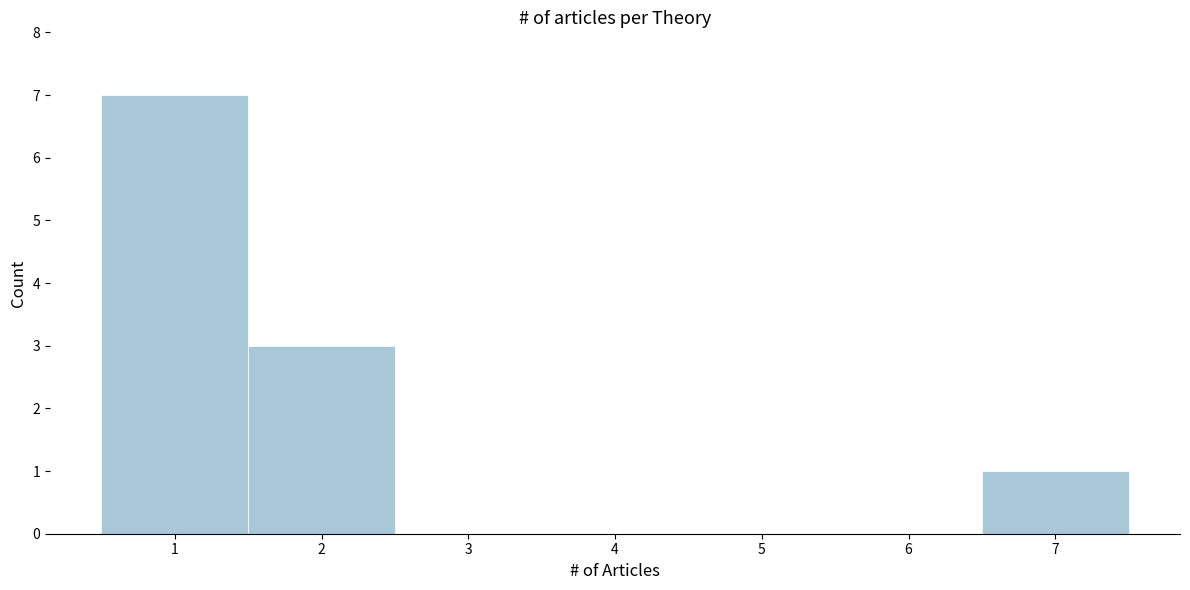

Reading left to right, list every bar in this chart as the range it spans on the x-axis followed by its height. The values are not printed on the chart, so give them approximately, as read against the axis.

0.5 to 1.5: 7
1.5 to 2.5: 3
2.5 to 3.5: 0
3.5 to 4.5: 0
4.5 to 5.5: 0
5.5 to 6.5: 0
6.5 to 7.5: 1